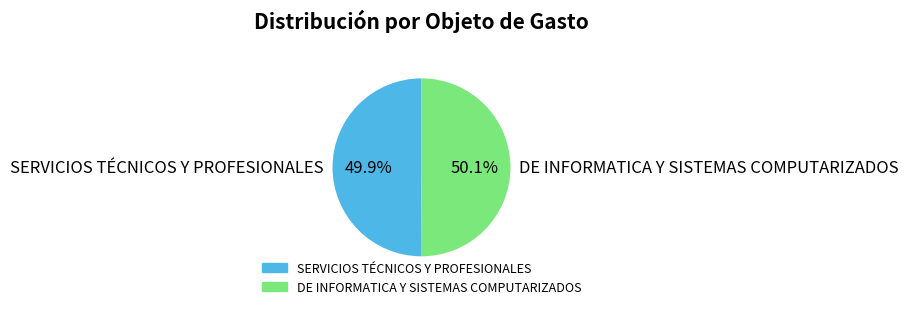

Is the sum of SERVICIOS TÉCNICOS Y PROFESIONALES and DE INFORMATICA Y SISTEMAS COMPUTARIZADOS greater than half?

Yes